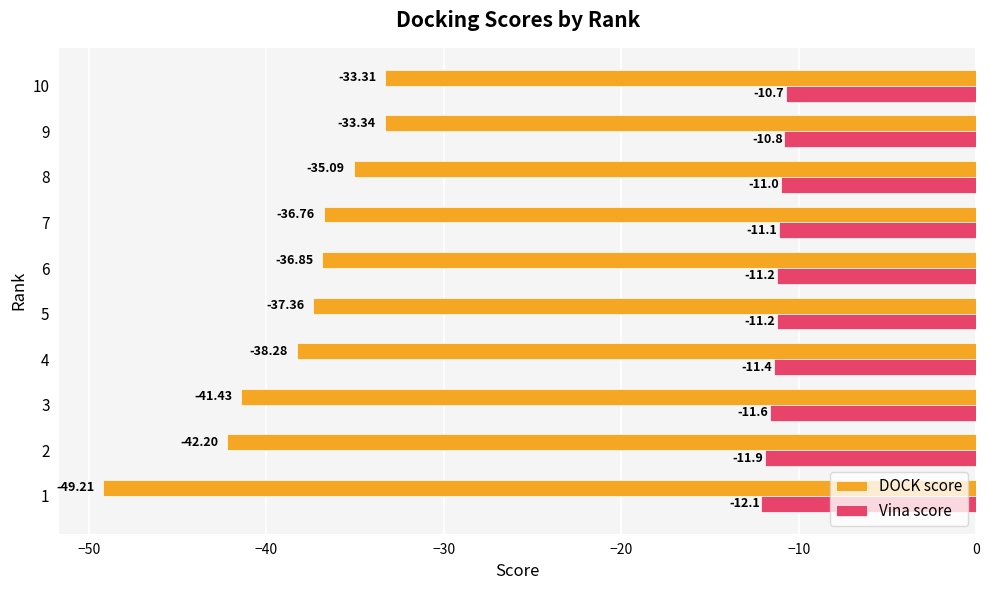

Which series has the largest range (max minus min)?

DOCK score